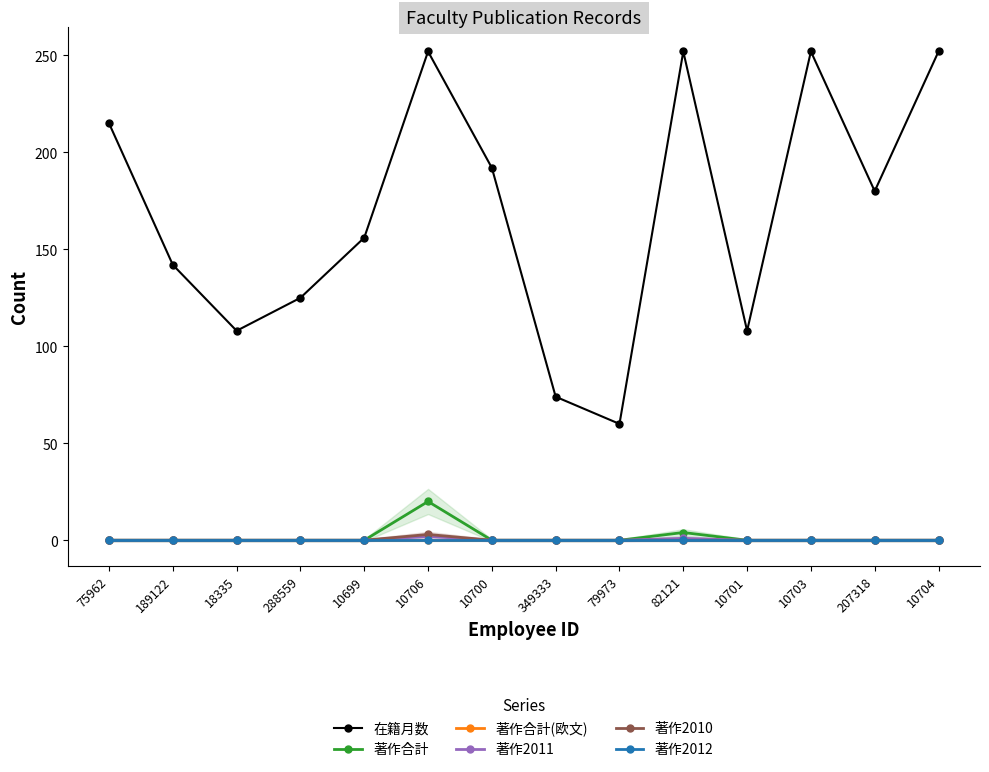

Which series has the largest range (max minus min)?

在籍月数